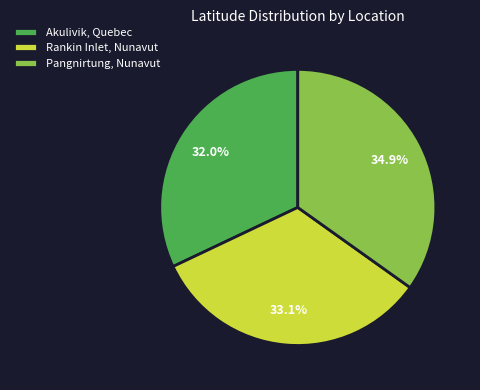

Which category has the smallest portion of the pie?

Akulivik, Quebec